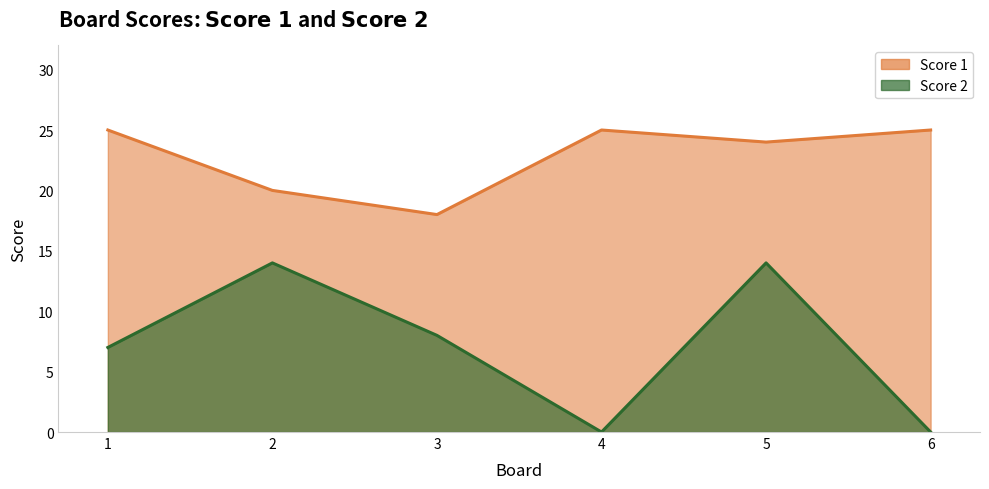

What is the difference between the Score 1 values at 5 and 3?

6